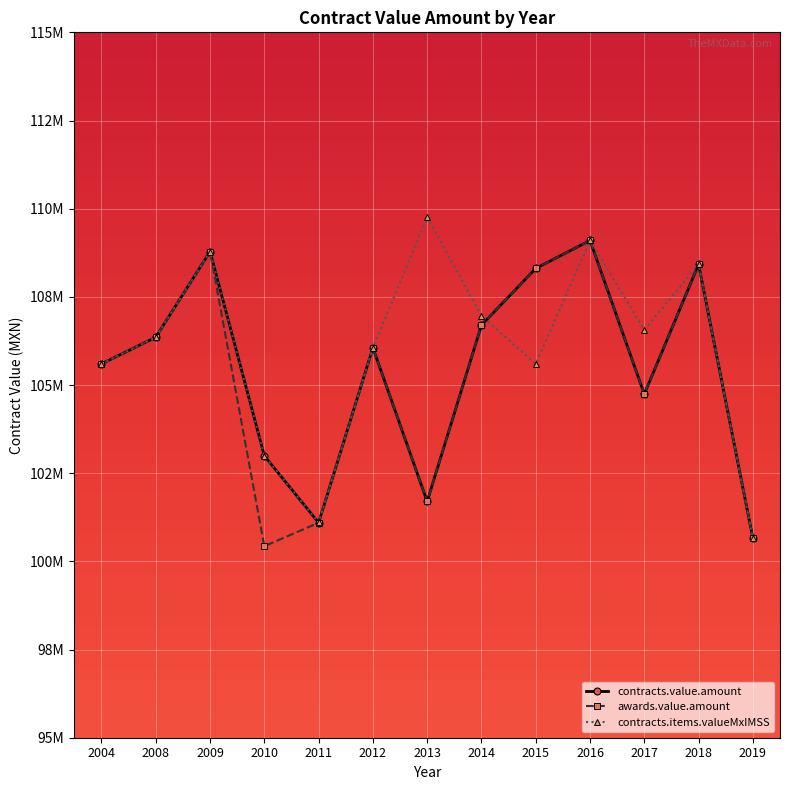

Between 2004 and 2018, which series saw the biggest shift?

contracts.value.amount